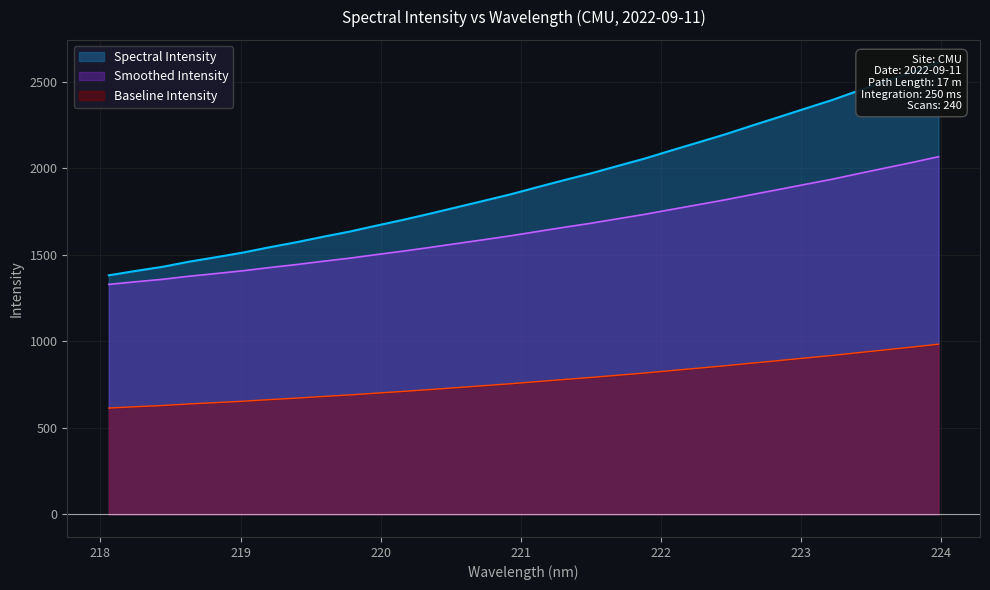

What is the approximate value at 219.589?

1603.8